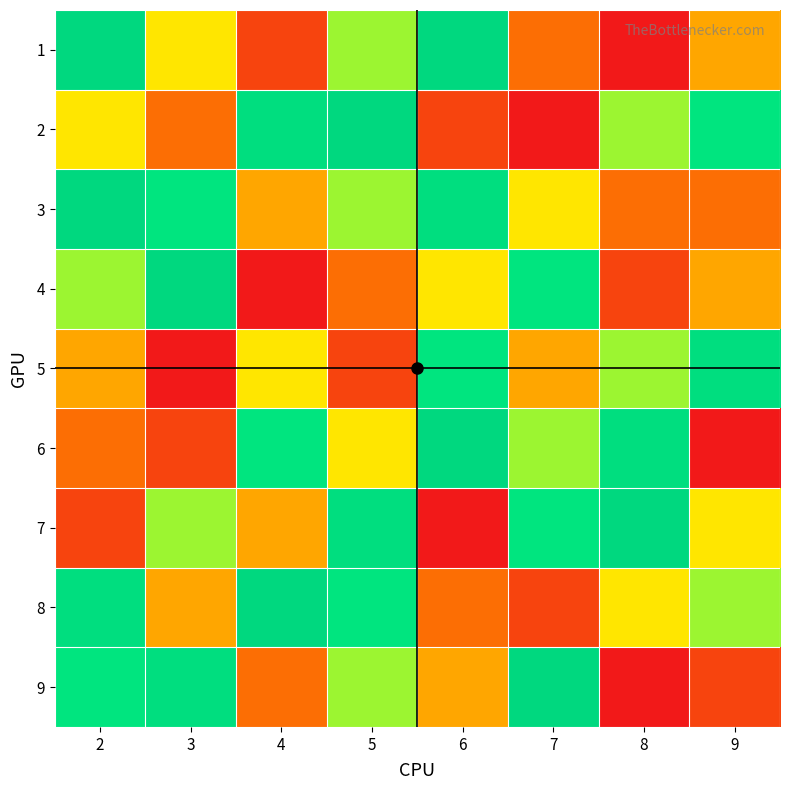

What is the total value across all series at 9?

40